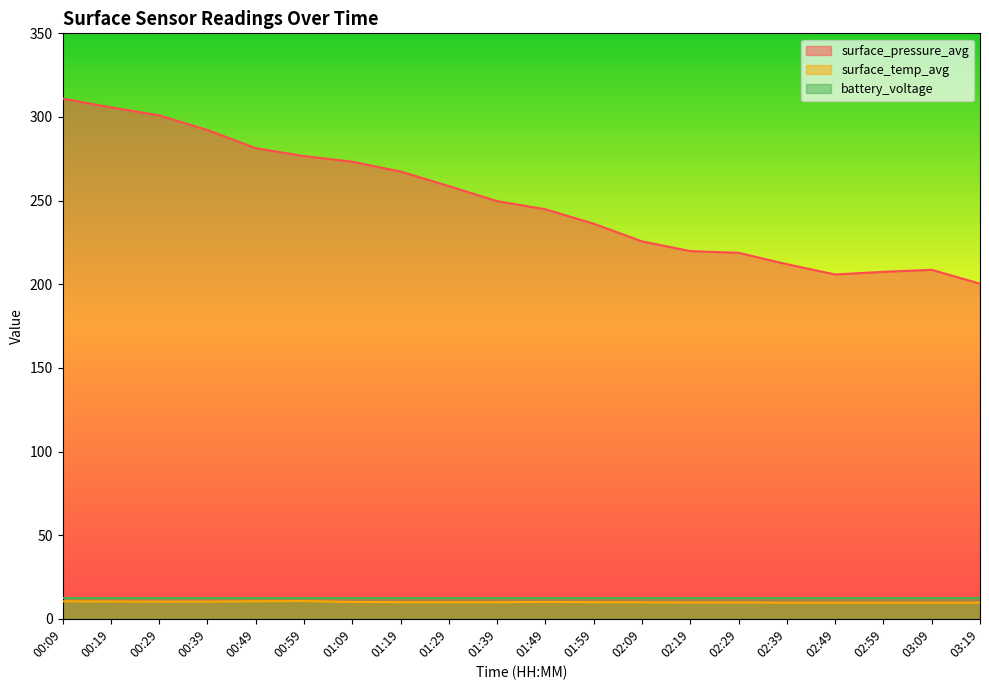

What position from the left is 01:39?

10